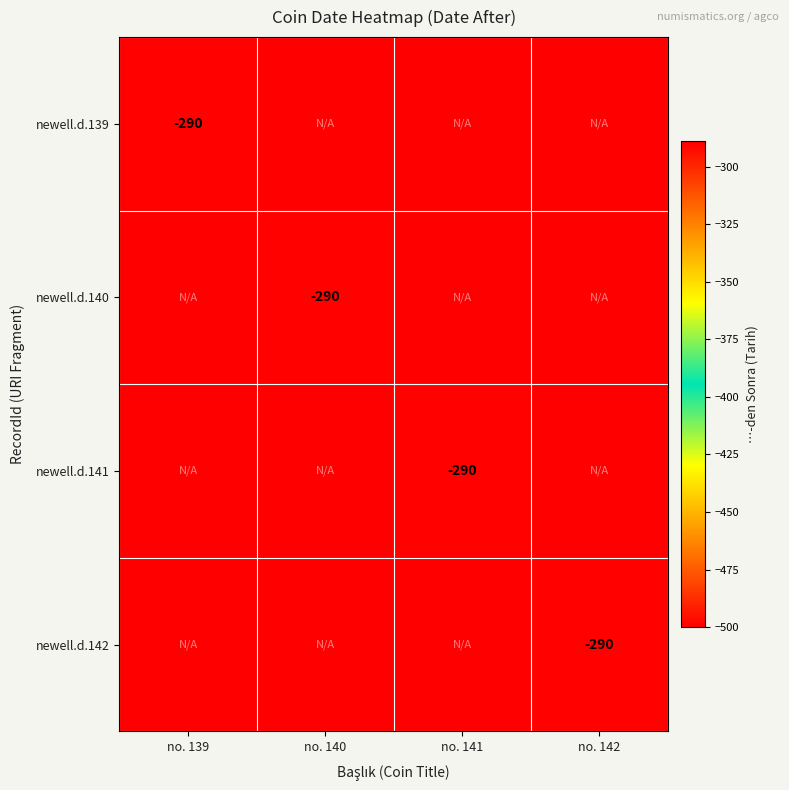

Is it true that newell.d.142 equals -150 at no. 142?

False